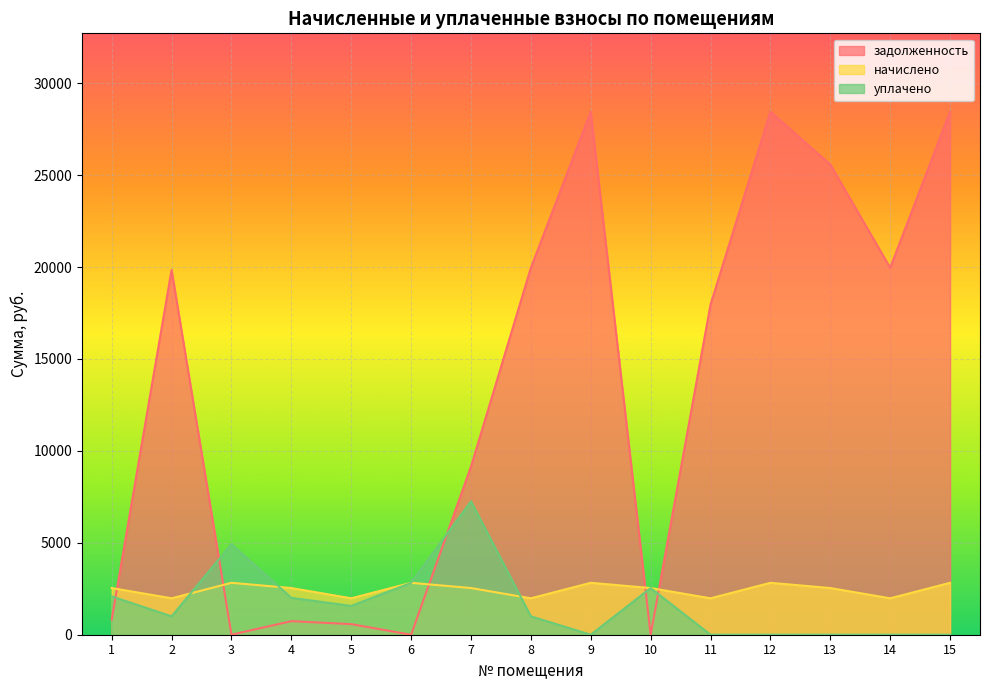

In уплачено, how many points are lower than both neighbors (excluding endpoints)?

3